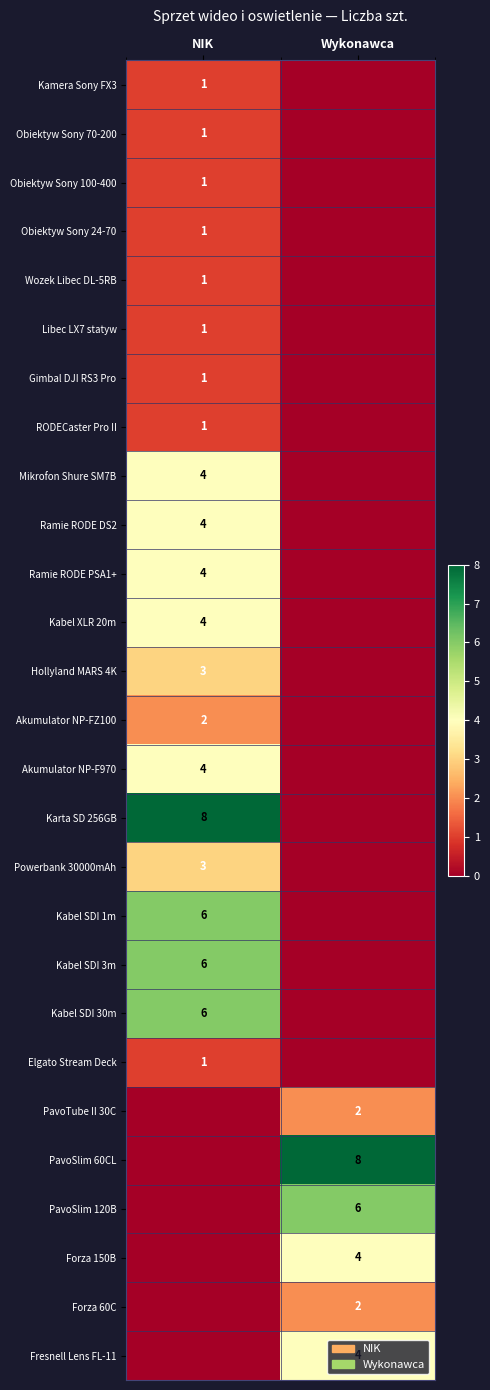

Which has a higher value, Wykonawca or NIK?

NIK